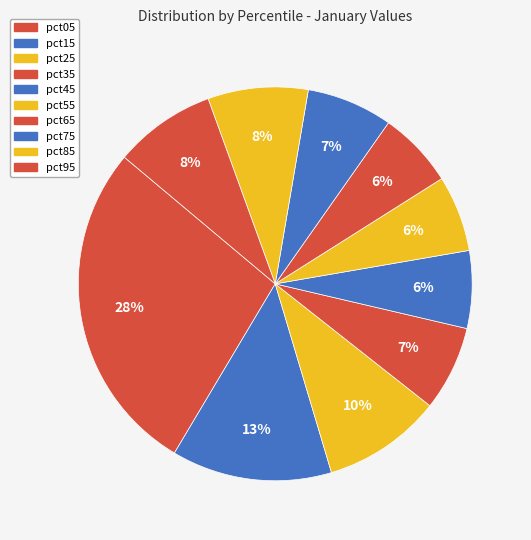

To the nearest percent, what is the difference between the pct25 and pct85 slice percentages?

2%